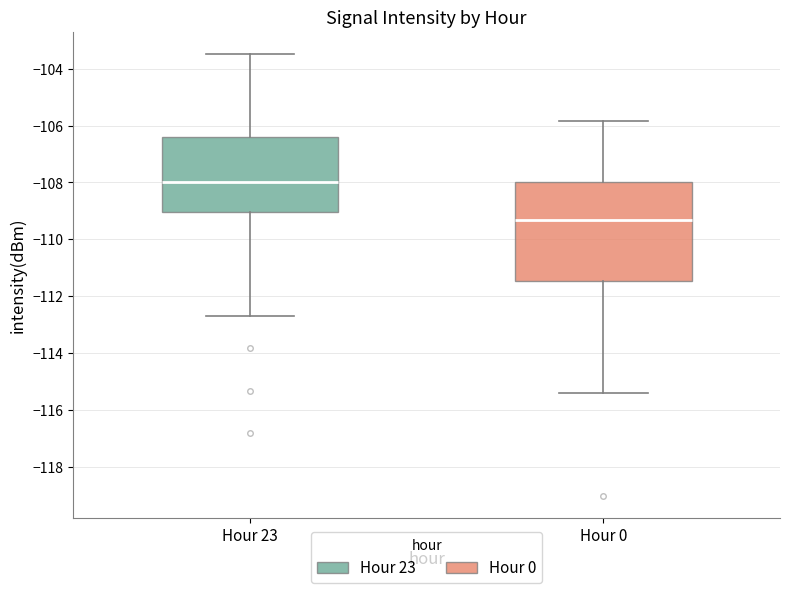

Comparing the boxes themselves (not the whiskers), which one is the tallest?

Hour 0